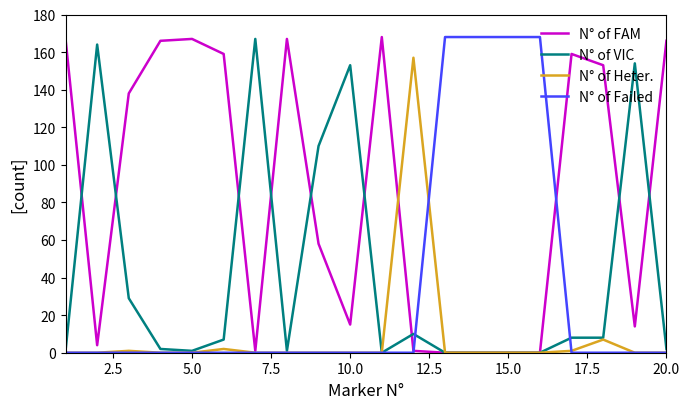

True or false: N° of Heter. and N° of Failed cross at least once.

True